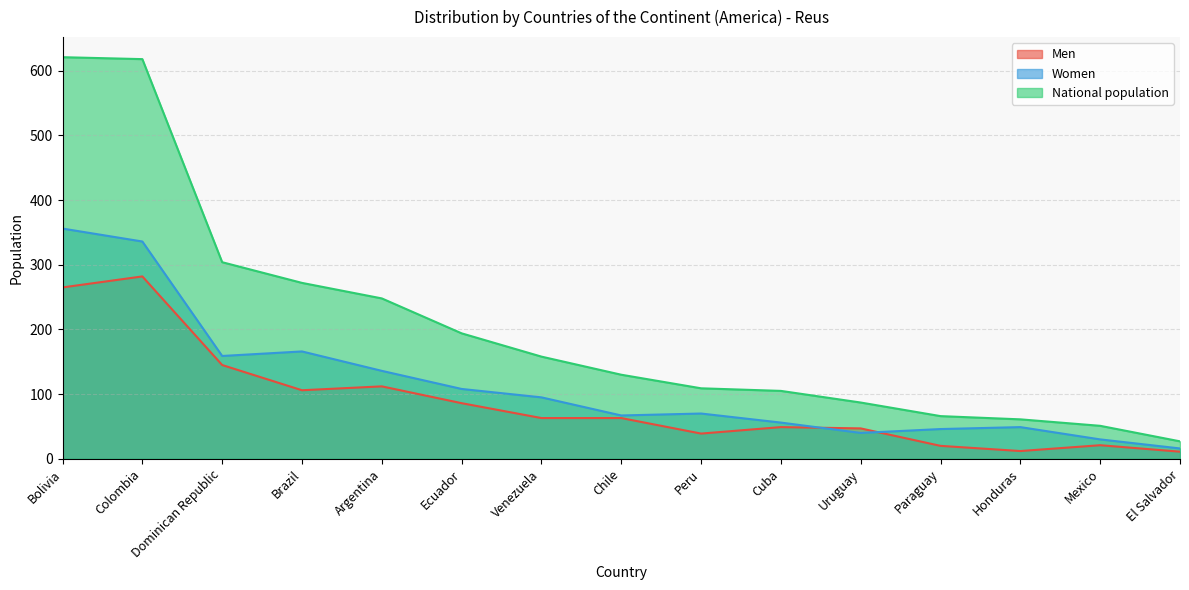

What is the label of the 10th point from the left?

Cuba